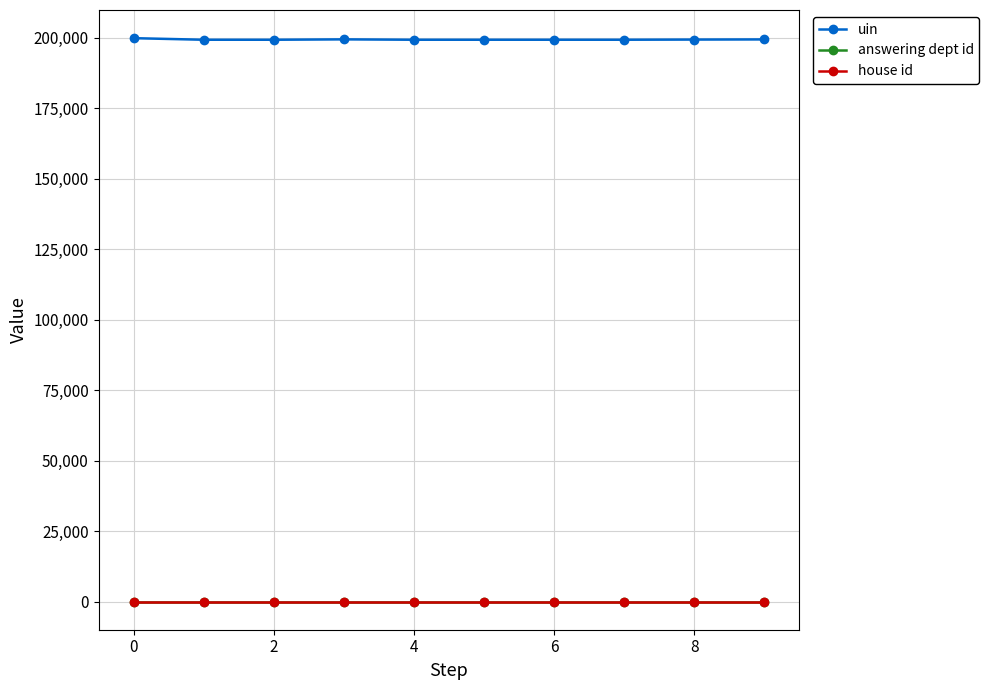

At how many categories does at least one series exceed 32101?

10